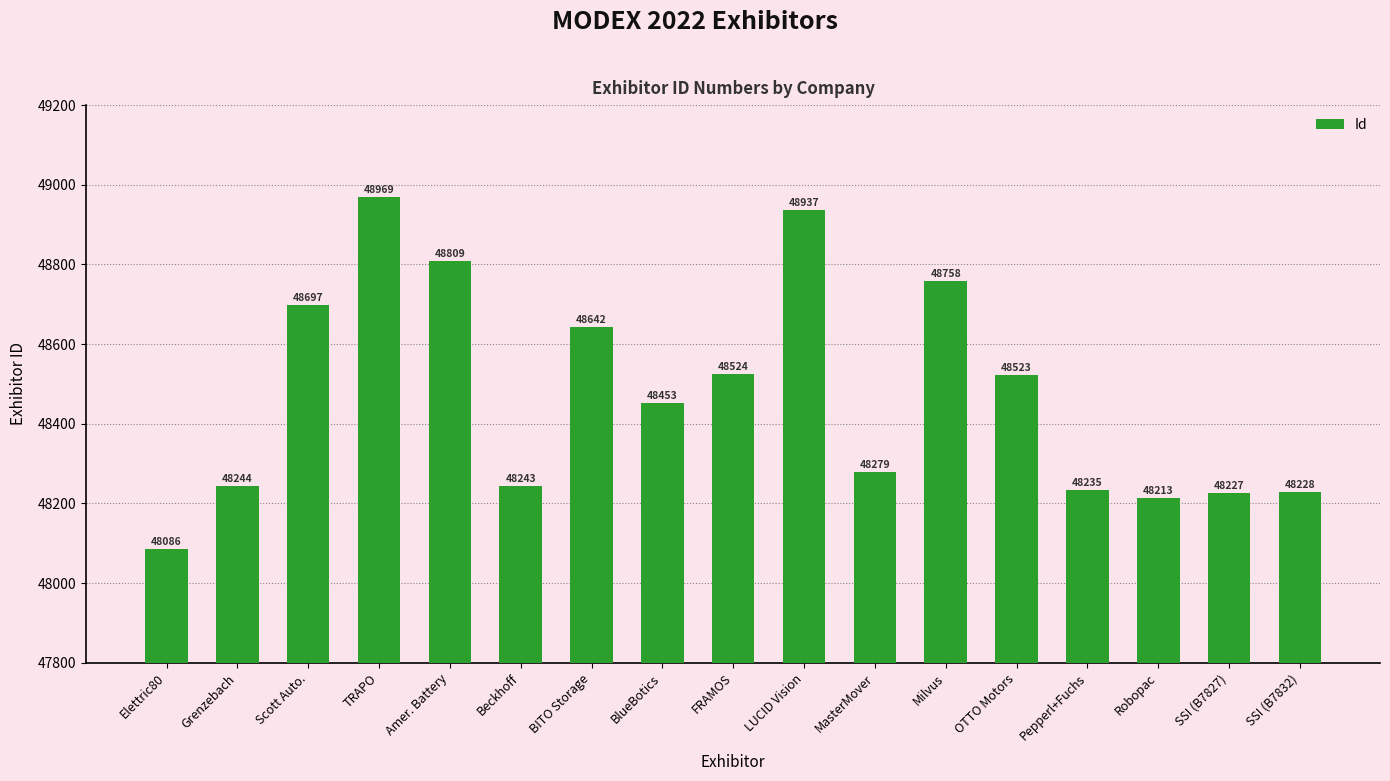

Is it true that the value at Elettric80 is 48086?

True